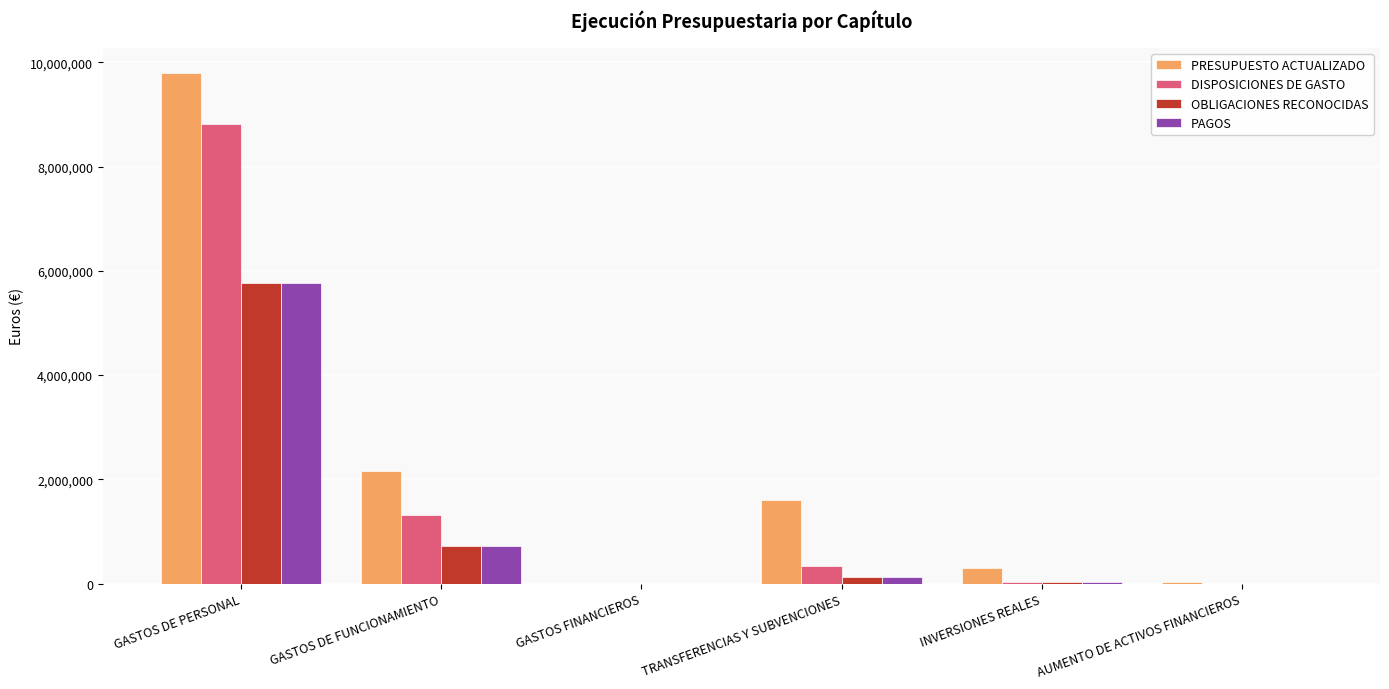

How many groups of bars are there?

6